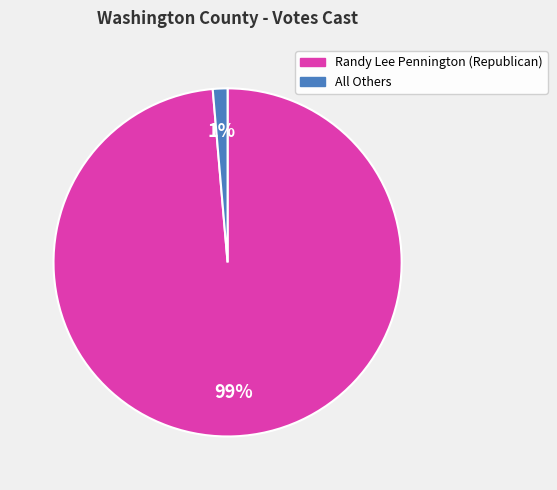

To the nearest percent, what is the average slice percentage?

50%